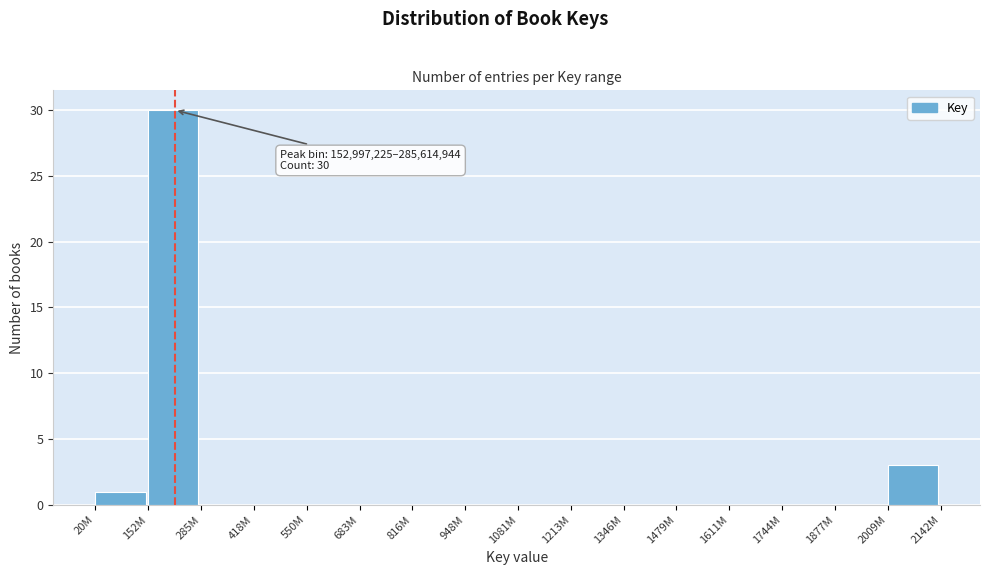

Reading left to right, transcribe all the data shown in this chart.

20M=1	152M=30	285M=0	418M=0	550M=0	683M=0	816M=0	948M=0	1081M=0	1213M=0	1346M=0	1479M=0	1611M=0	1744M=0	1877M=0	2009M=3